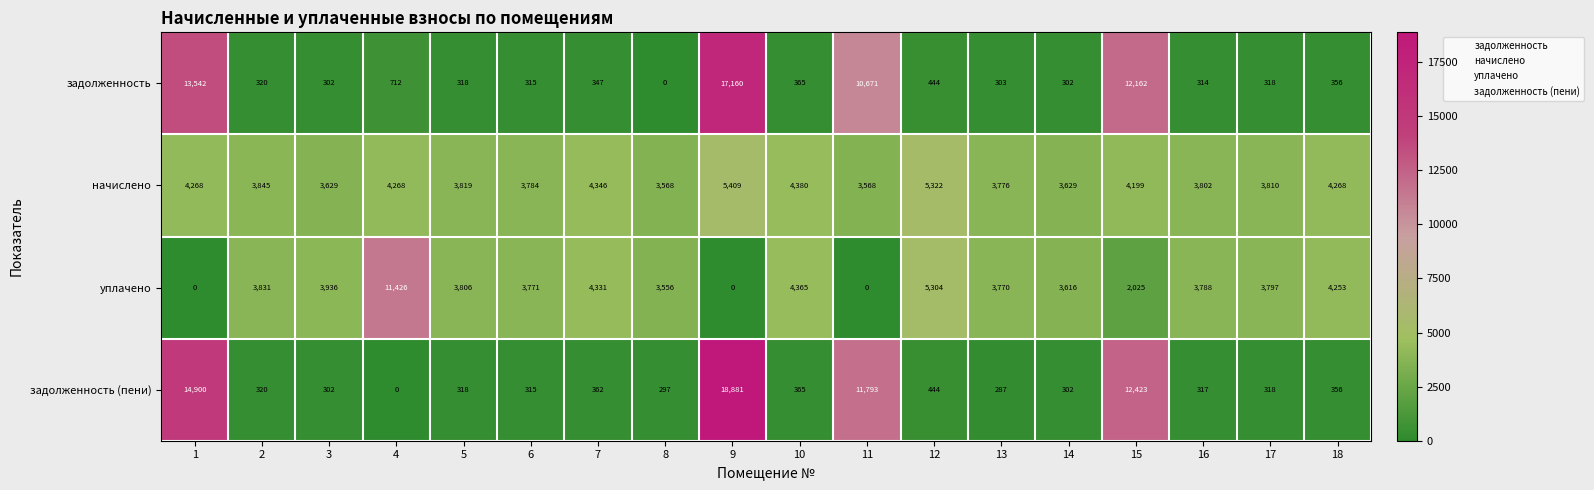

List the series in order of their overall mean, lowest first.

задолженность, задолженность (пени), уплачено, начислено